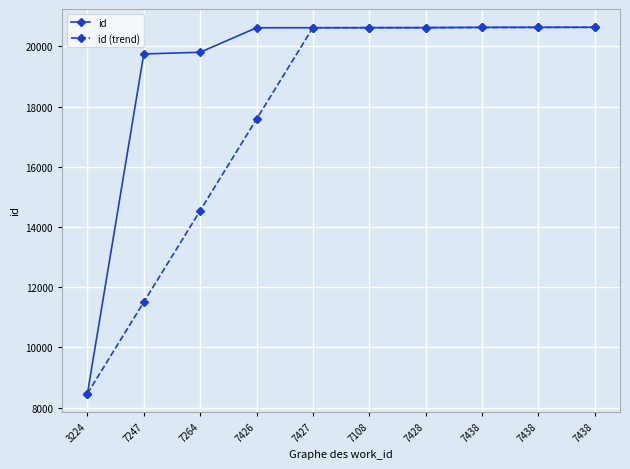

What is the minimum value for id?

8466.0